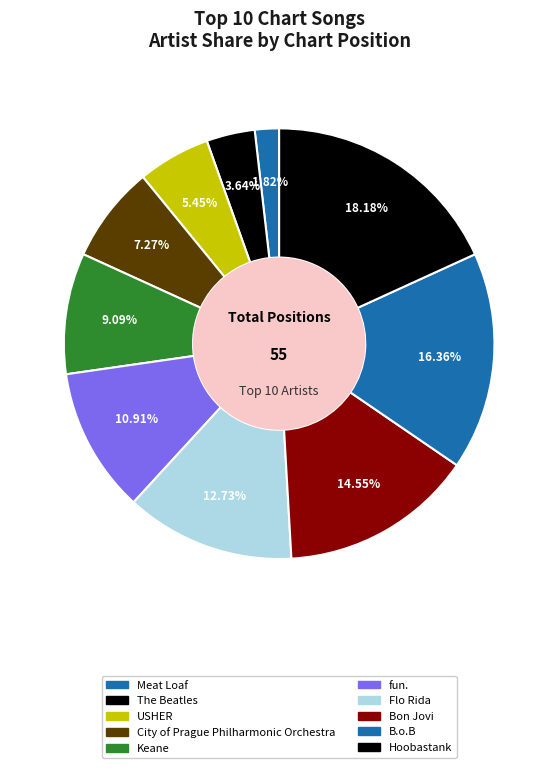

Between Keane and B.o.B, which is larger?

B.o.B